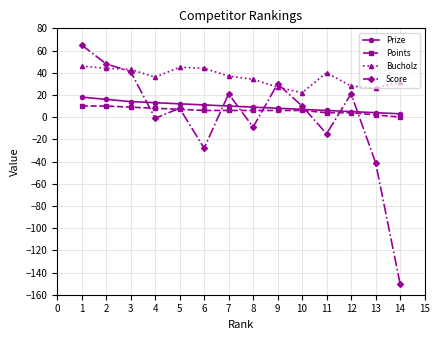

Is the value of Bucholz at 8 greater than the value of Score at 6?

Yes